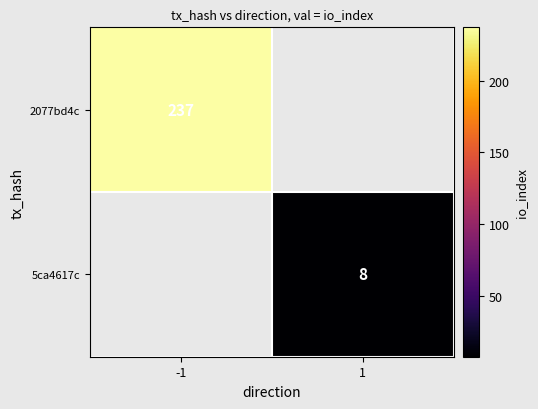

Is the value of 2077bd4c at -1 greater than the value of 5ca4617c at 1?

Yes